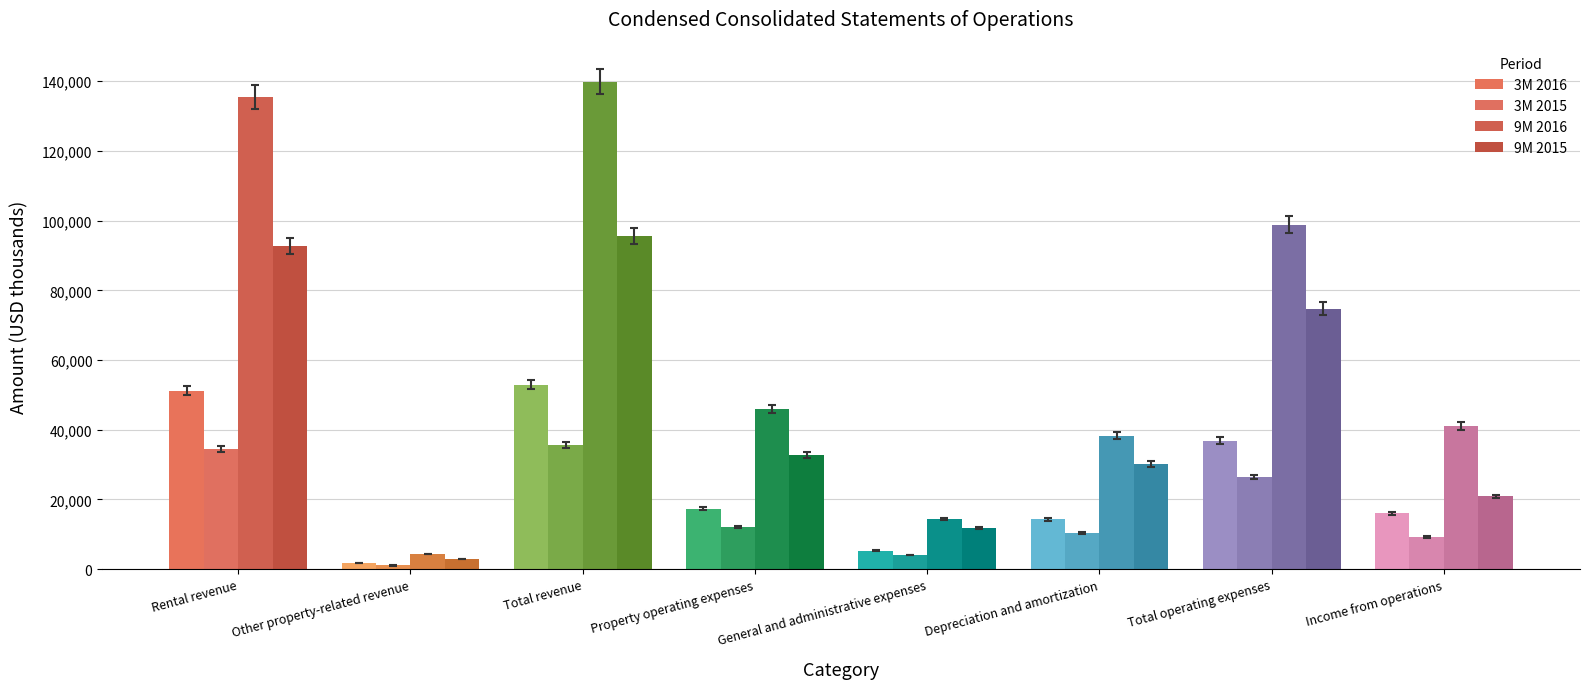

What is the difference between the maximum and minimum values in the 3M 2016 series?

51263